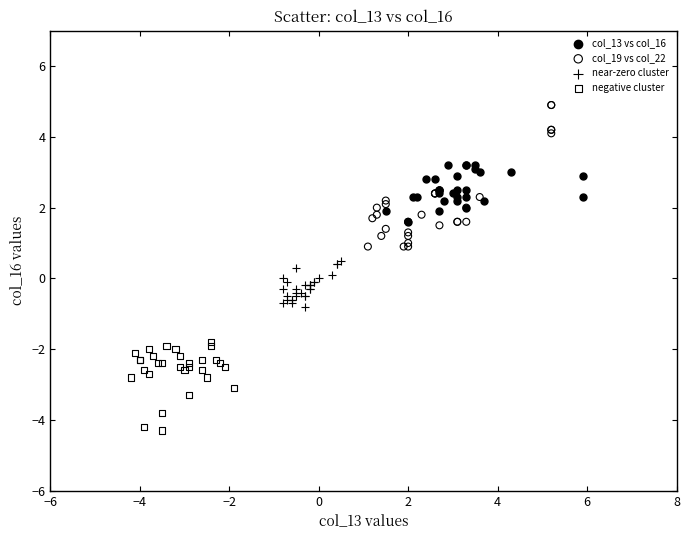

Which series contains the lowest Y value?

negative cluster